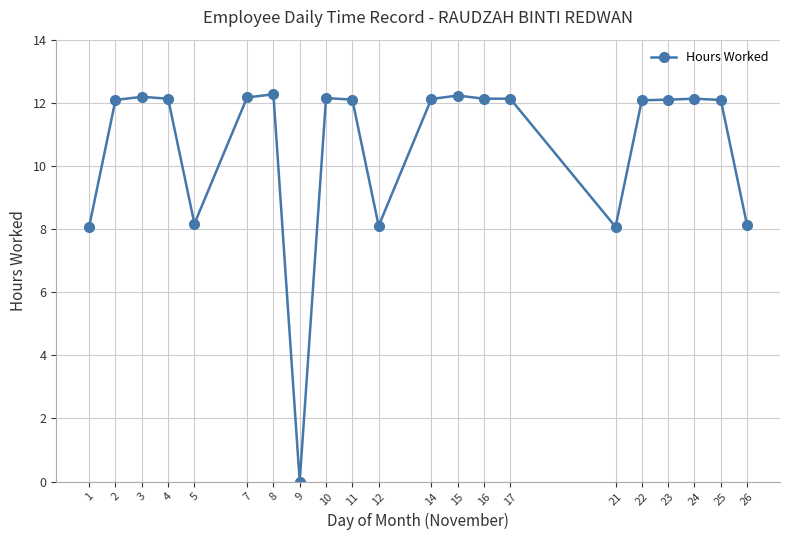

What is the change in value from 7 to 25?

-0.1